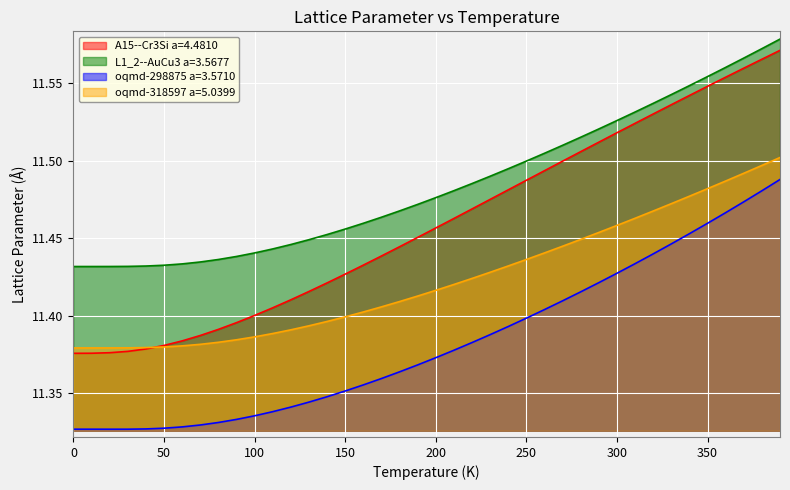

Between 50.0 and 140.0, which is larger?

140.0